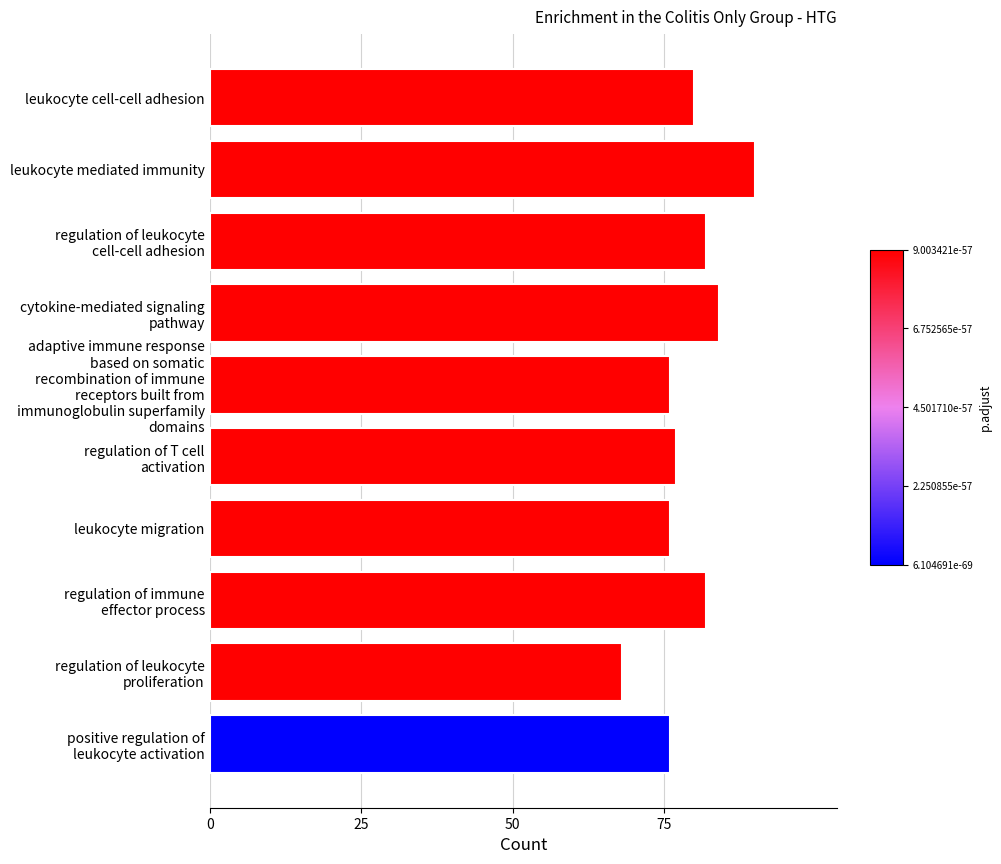

Does the chart contain stacked bars?

No